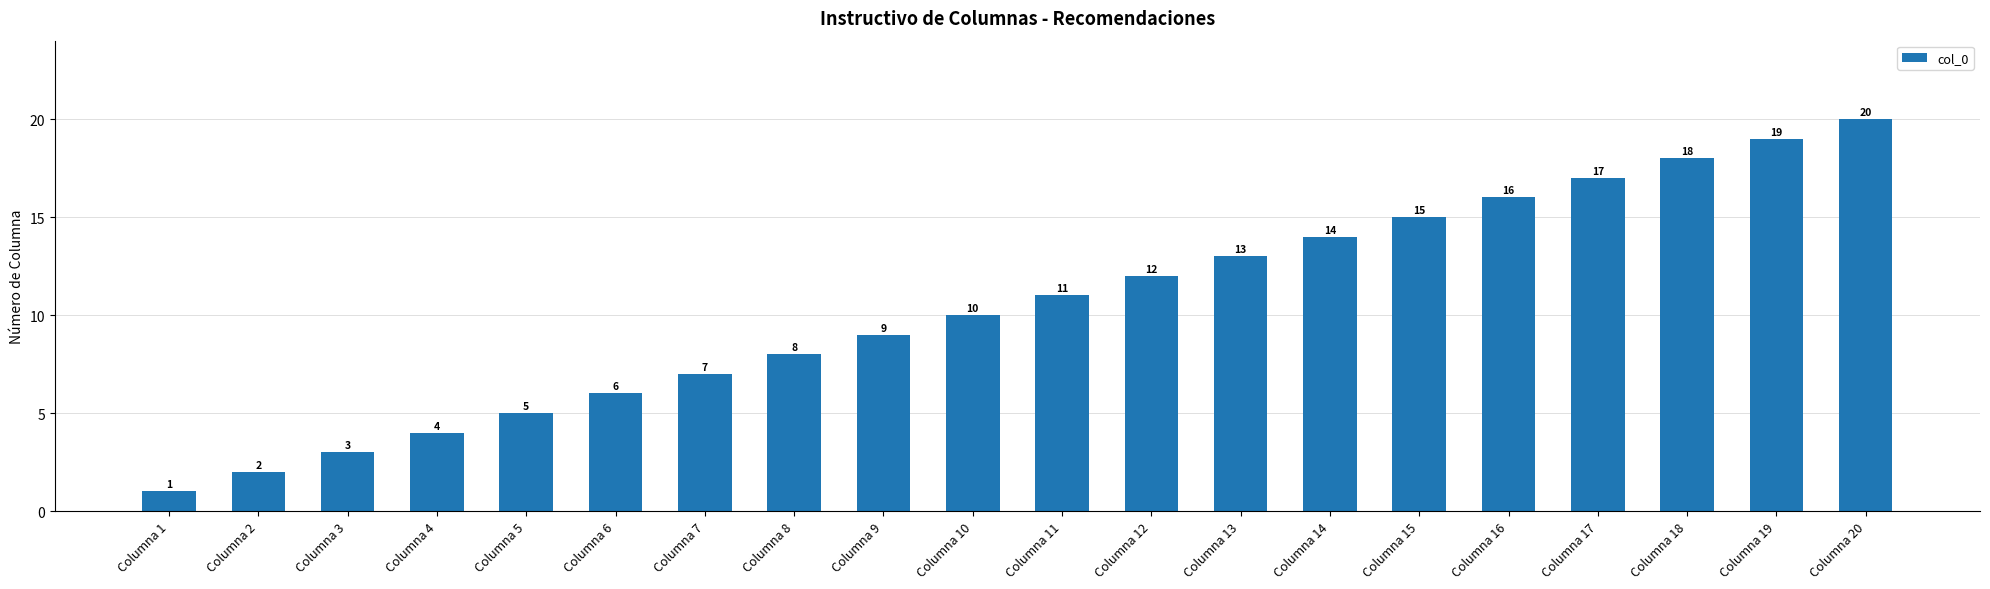

What is the change in value from Columna 6 to Columna 12?

+6